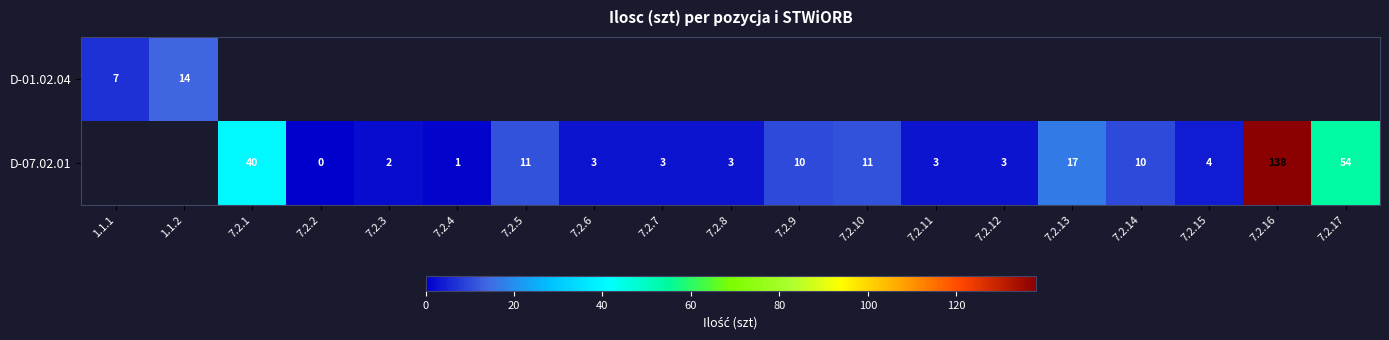

True or false: D-07.02.01 has a value of 4 at 7.2.15.

True